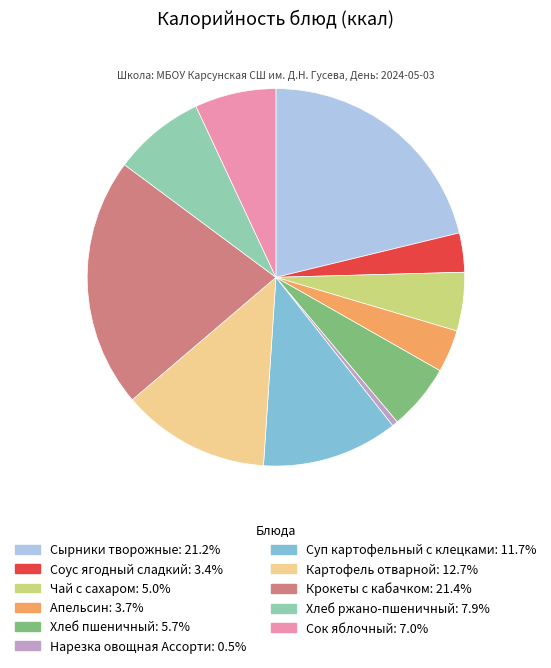

What is the smallest slice in the pie chart?

Нарезка овощная Ассорти